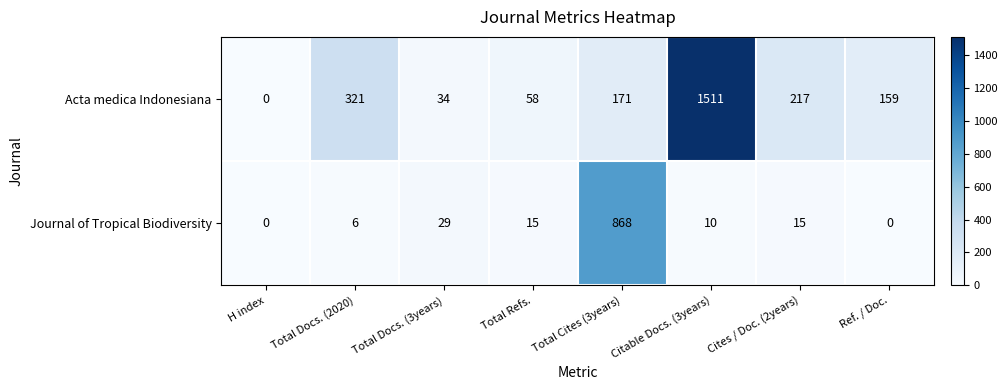

Which series has the largest total across all categories?

Acta medica Indonesiana